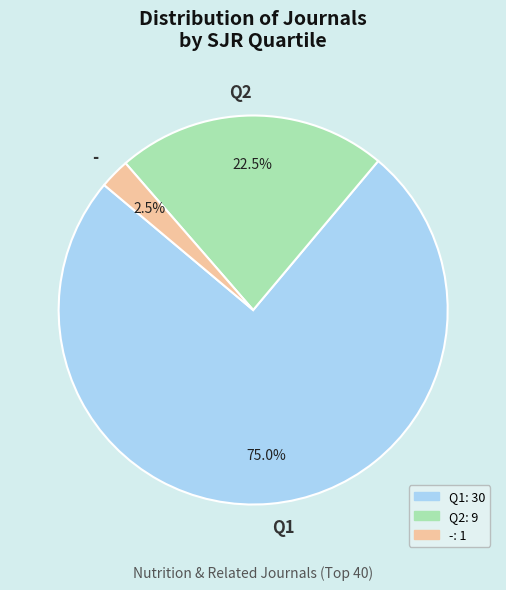

What is the largest slice in the pie chart?

Q1